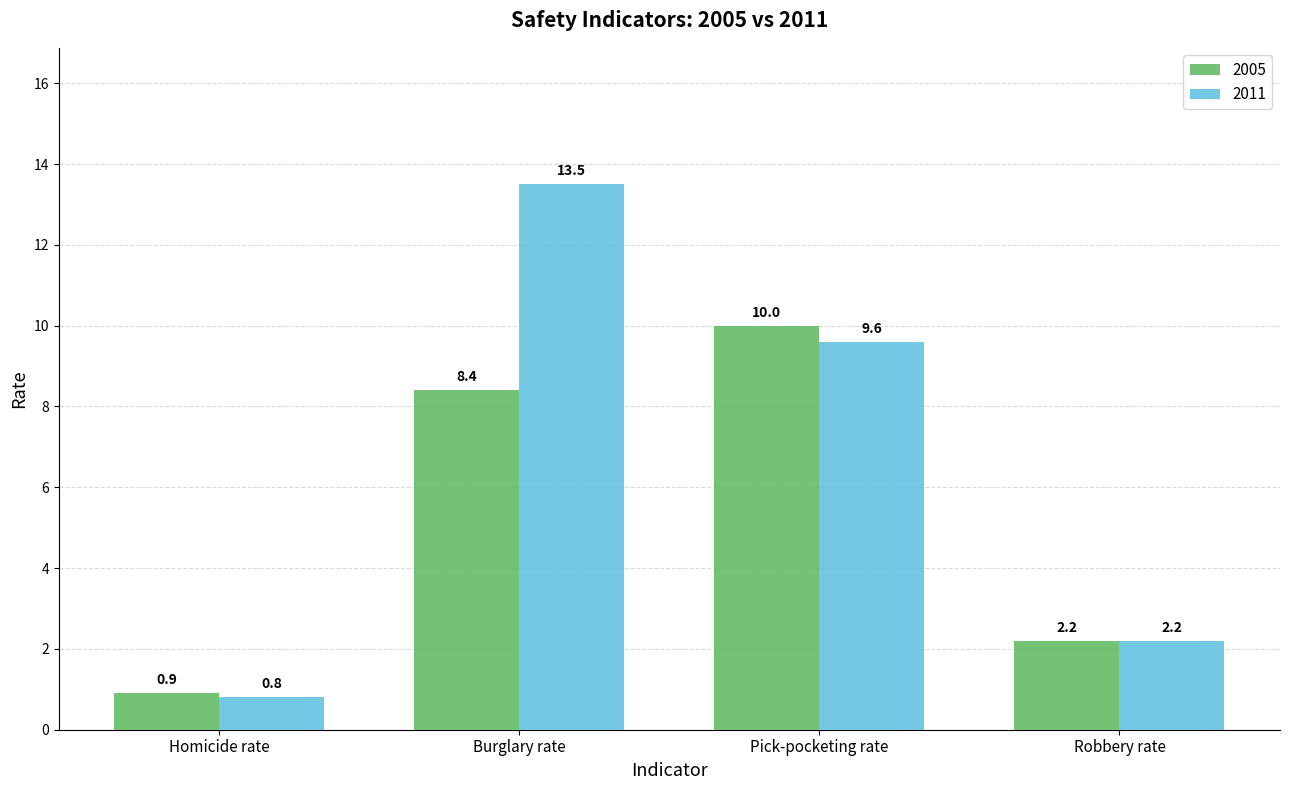

What is the difference between the 2011 values at Burglary rate and Pick-pocketing rate?

3.9